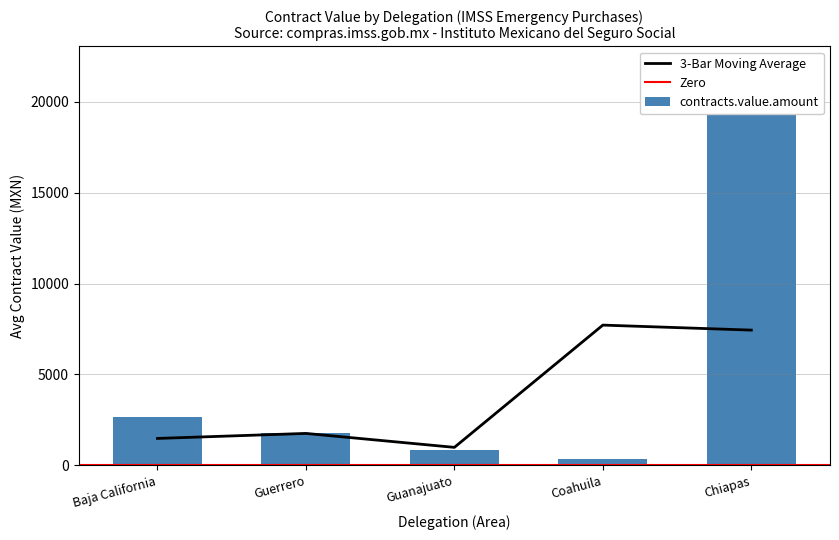

The value of 3-Bar Moving Average at Guanajuato is 991.2. True or false?

True